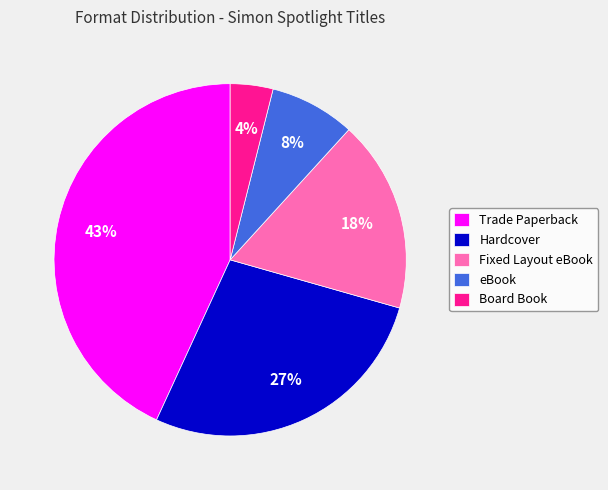

Count the number of slices in the pie.

5